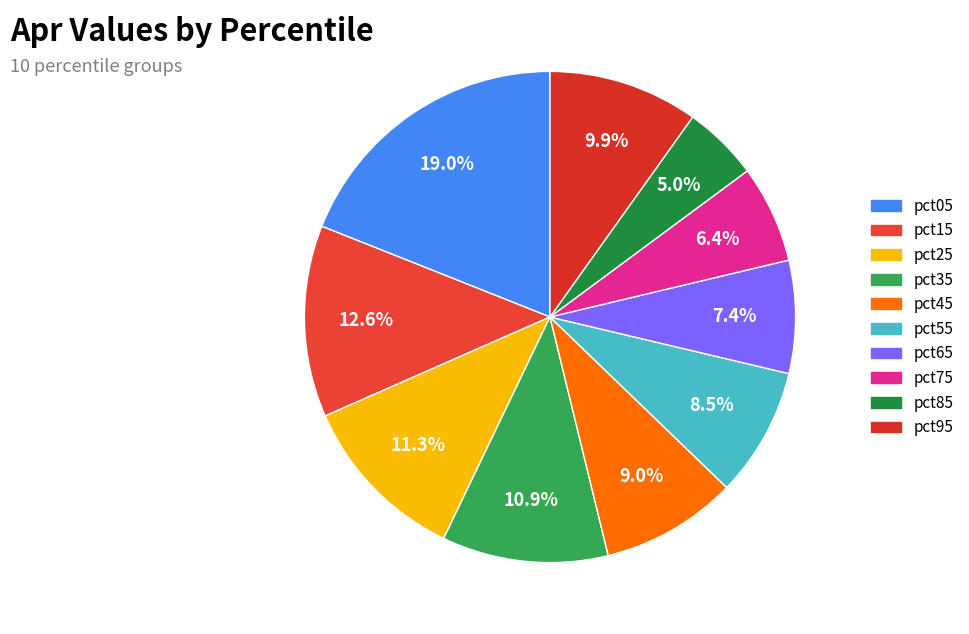

Between pct15 and pct85, which is larger?

pct15